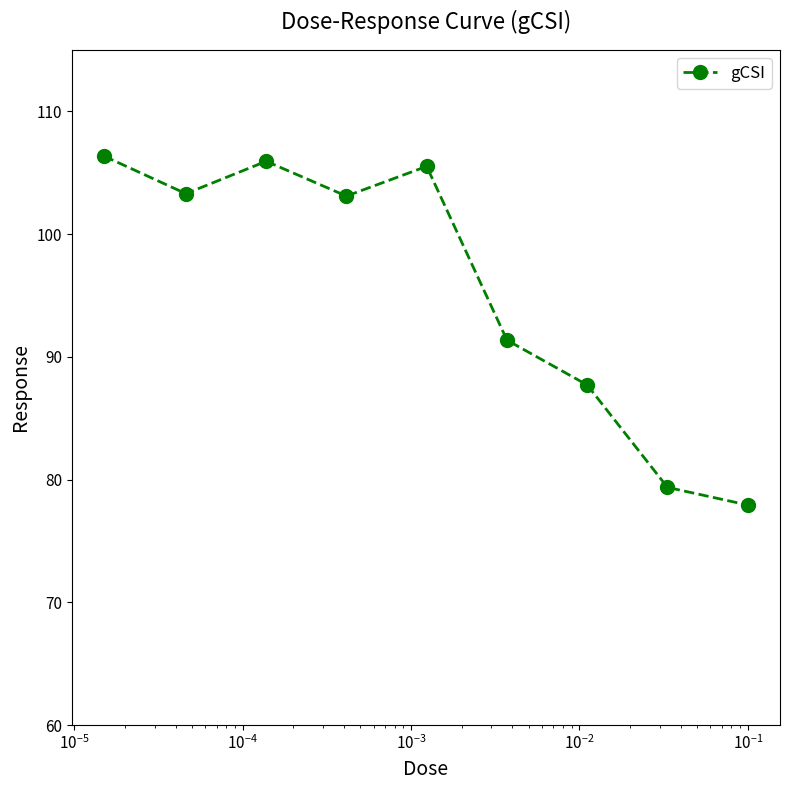

What is the maximum value shown in the chart?

106.4